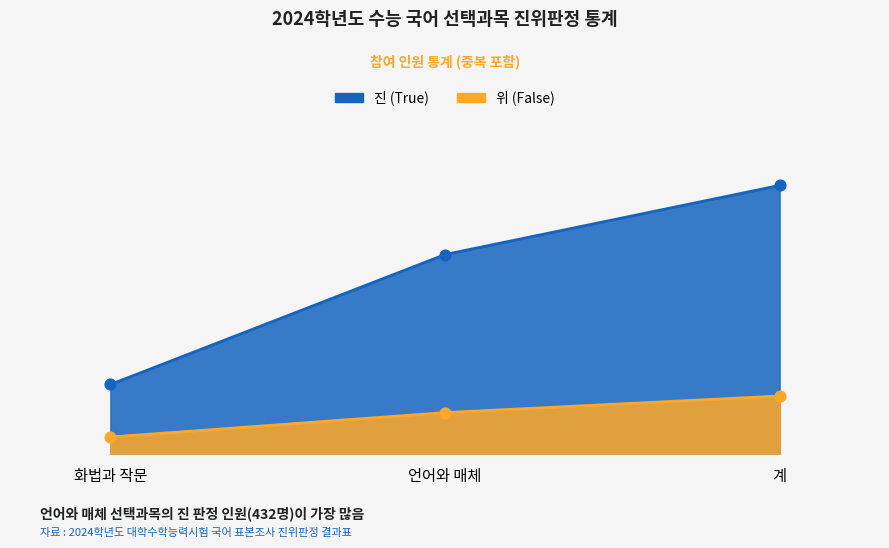

What are all the series names shown in the legend?

진 (True), 위 (False)